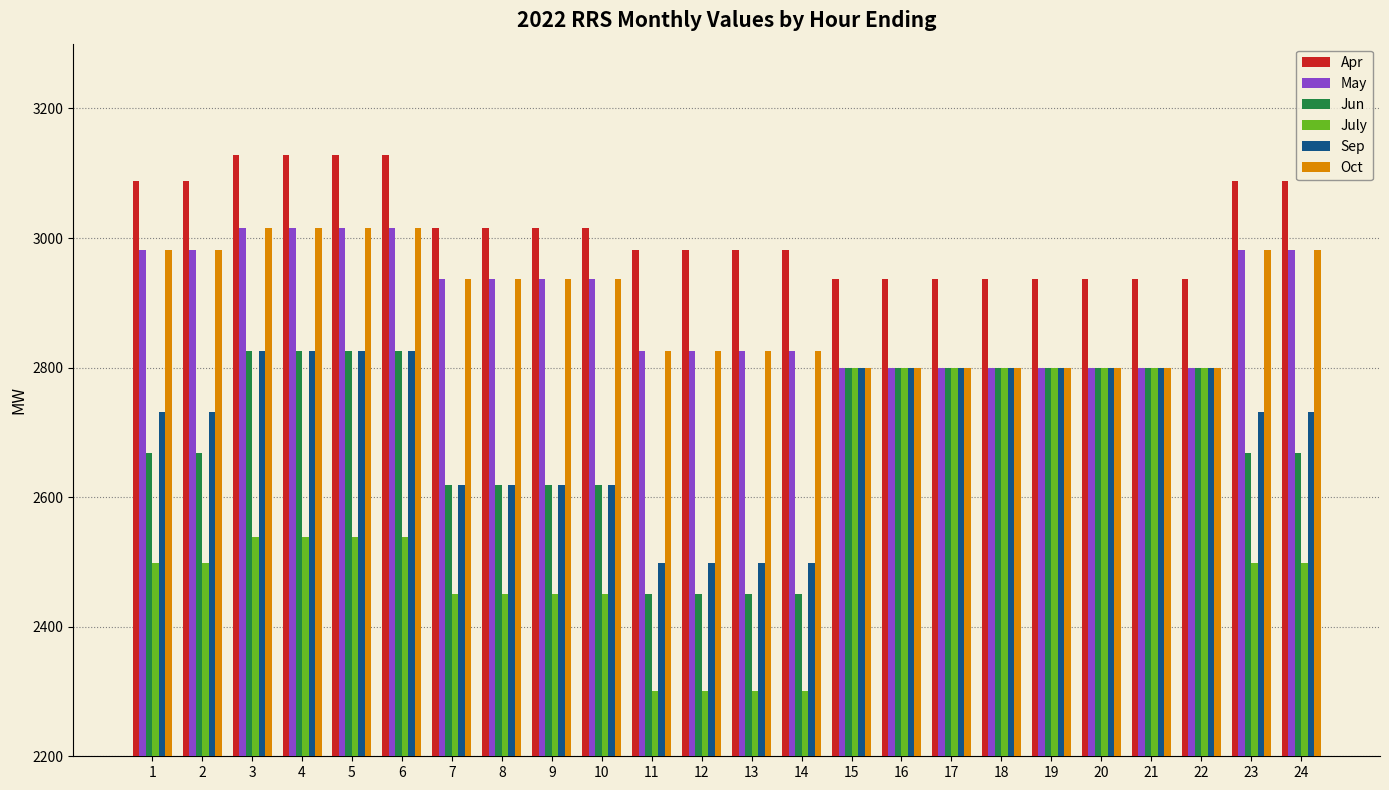

Reading right to left, transcribe all the data shown in this chart.

Apr: 3088	3088	2936	2936	2936	2936	2936	2936	2936	2936	2982	2982	2982	2982	3015	3015	3015	3015	3128	3128	3128	3128	3088	3088
May: 2982	2982	2800	2800	2800	2800	2800	2800	2800	2800	2825	2825	2825	2825	2936	2936	2936	2936	3015	3015	3015	3015	2982	2982
Jun: 2668	2668	2800	2800	2800	2800	2800	2800	2800	2800	2450	2450	2450	2450	2618	2618	2618	2618	2825	2825	2825	2825	2668	2668
July: 2498	2498	2800	2800	2800	2800	2800	2800	2800	2800	2300	2300	2300	2300	2450	2450	2450	2450	2538	2538	2538	2538	2498	2498
Sep: 2732	2732	2800	2800	2800	2800	2800	2800	2800	2800	2498	2498	2498	2498	2618	2618	2618	2618	2825	2825	2825	2825	2732	2732
Oct: 2982	2982	2800	2800	2800	2800	2800	2800	2800	2800	2825	2825	2825	2825	2936	2936	2936	2936	3015	3015	3015	3015	2982	2982